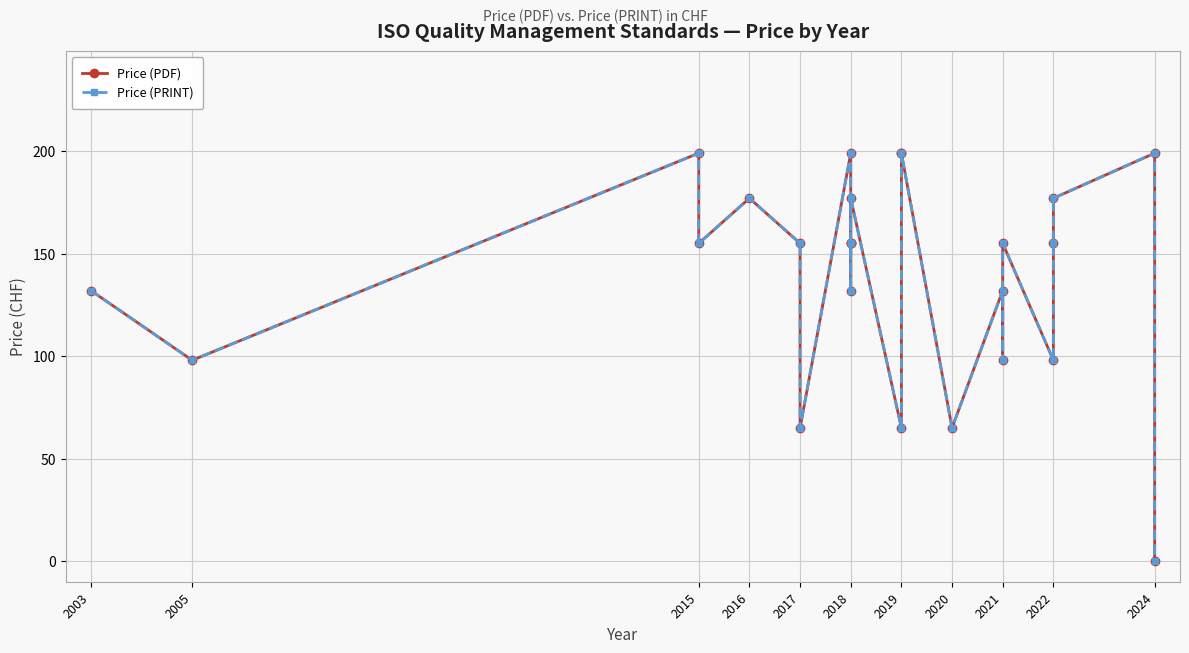

Which has a higher value, 2022 or 2021?

2022